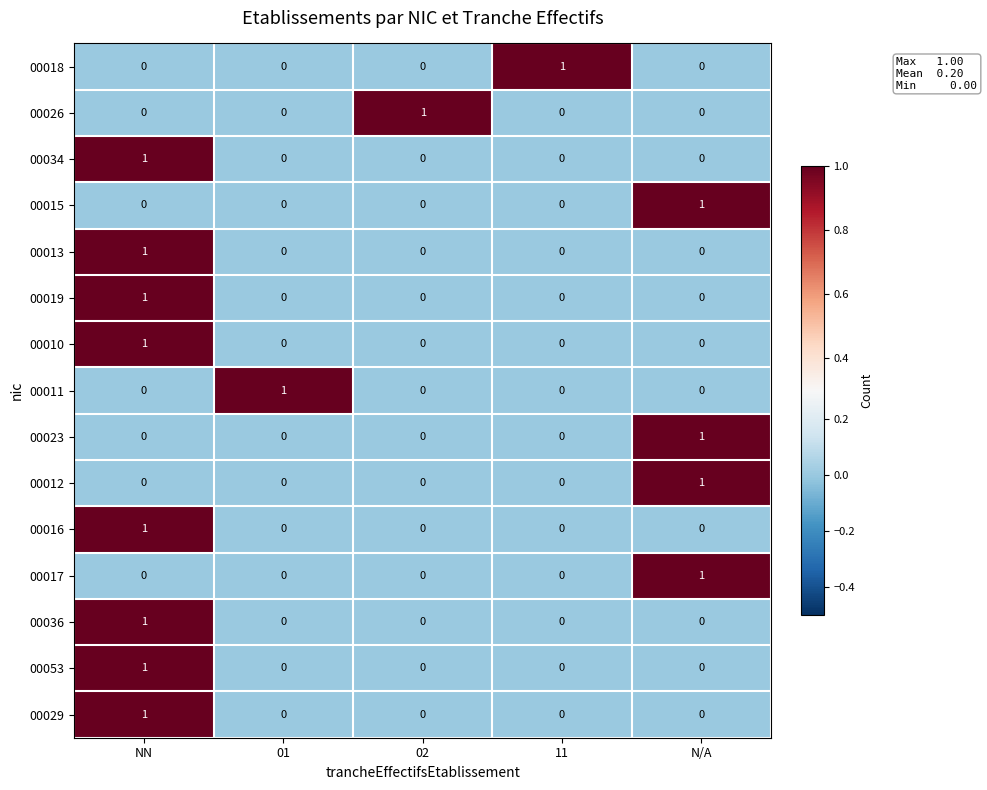

True or false: 00017 has a value of 0 at 01.

True